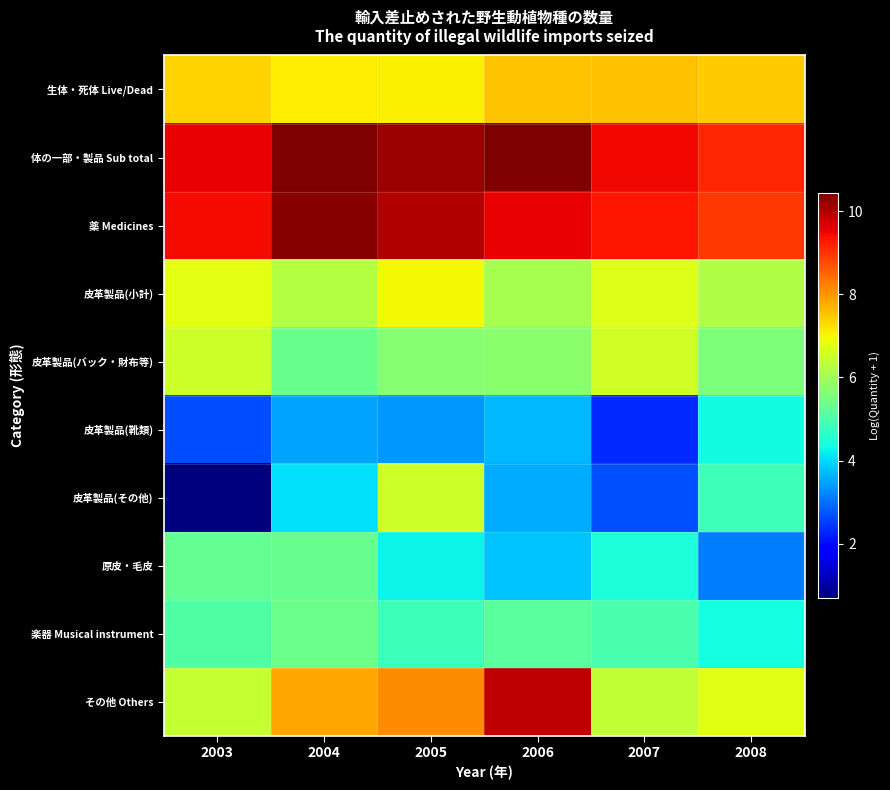

Which series has the largest total across all categories?

体の一部・製品 Sub total